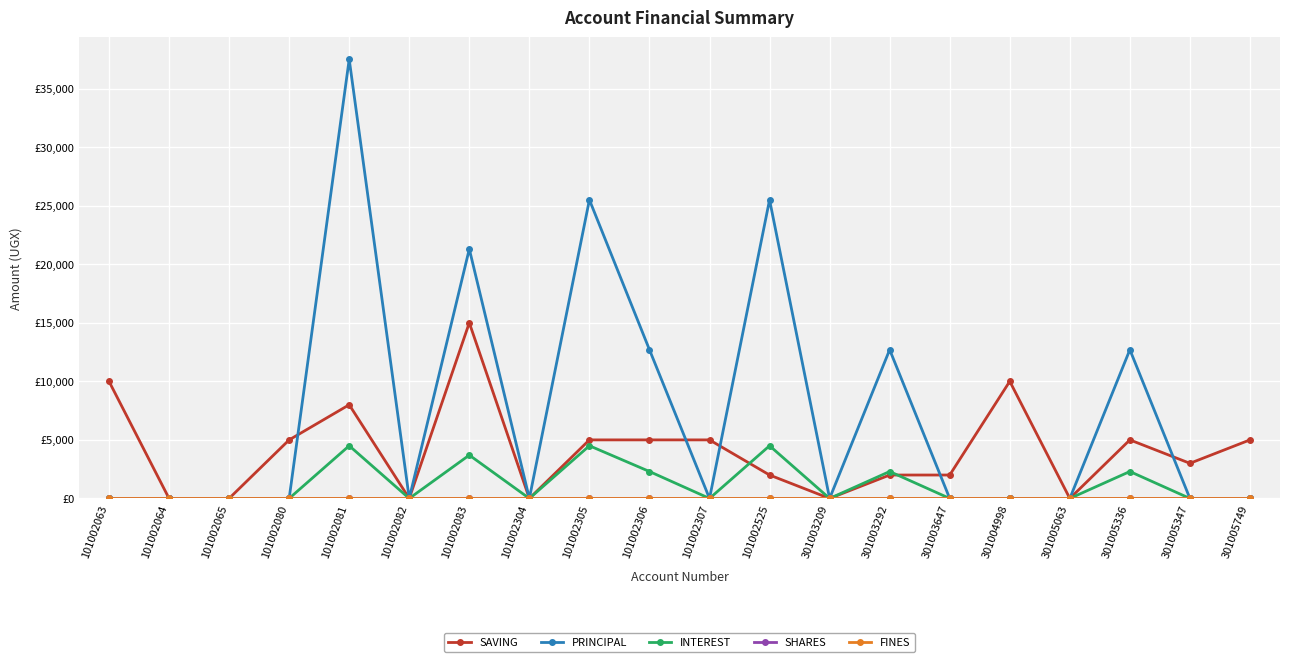

Is this an area chart (filled region under the line)?

No